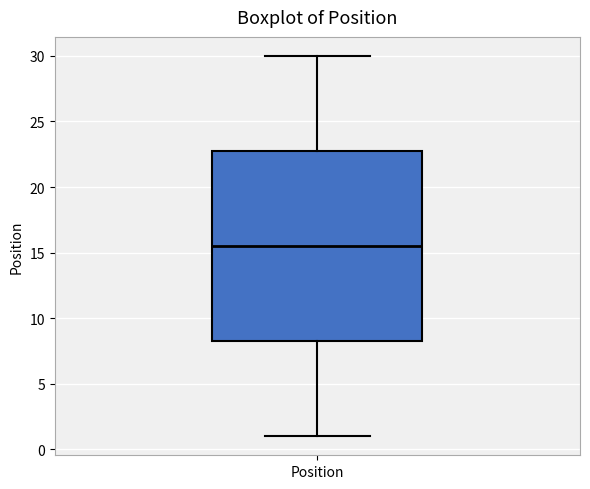

Read this box plot against the y-axis: the position of the median line, the range covered by the box, and the ends of both whiskers. The values are not printed on the chart, so give them approximately, as read against the axis.

median 15.5, box 8.5 to 23.0, whiskers 1.0 to 30.0